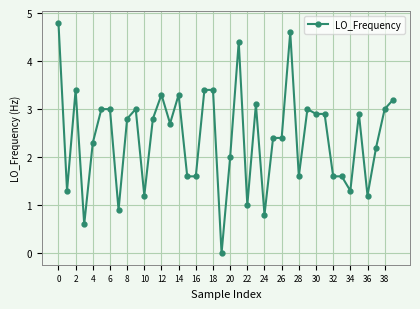

How many lines are shown in the chart?

1